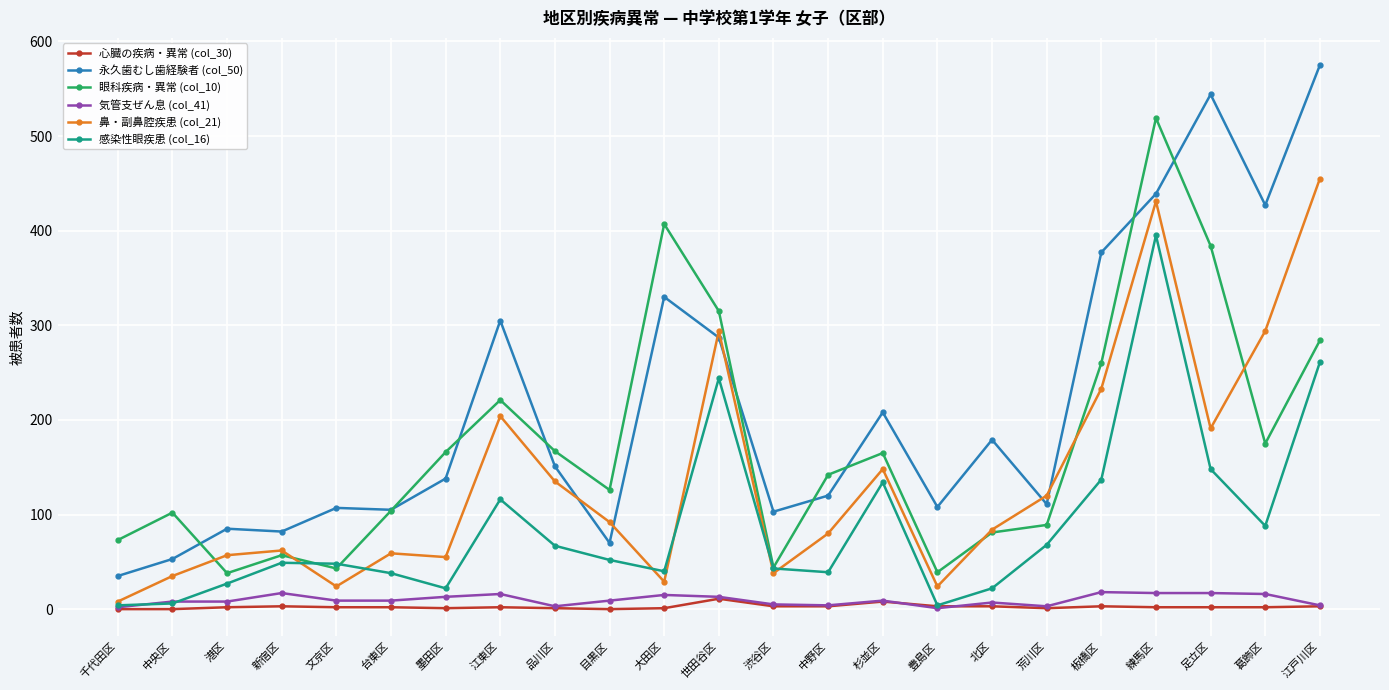

What is the difference between the maximum and minimum values in the 心臓の疾病・異常 (col_30) series?

11